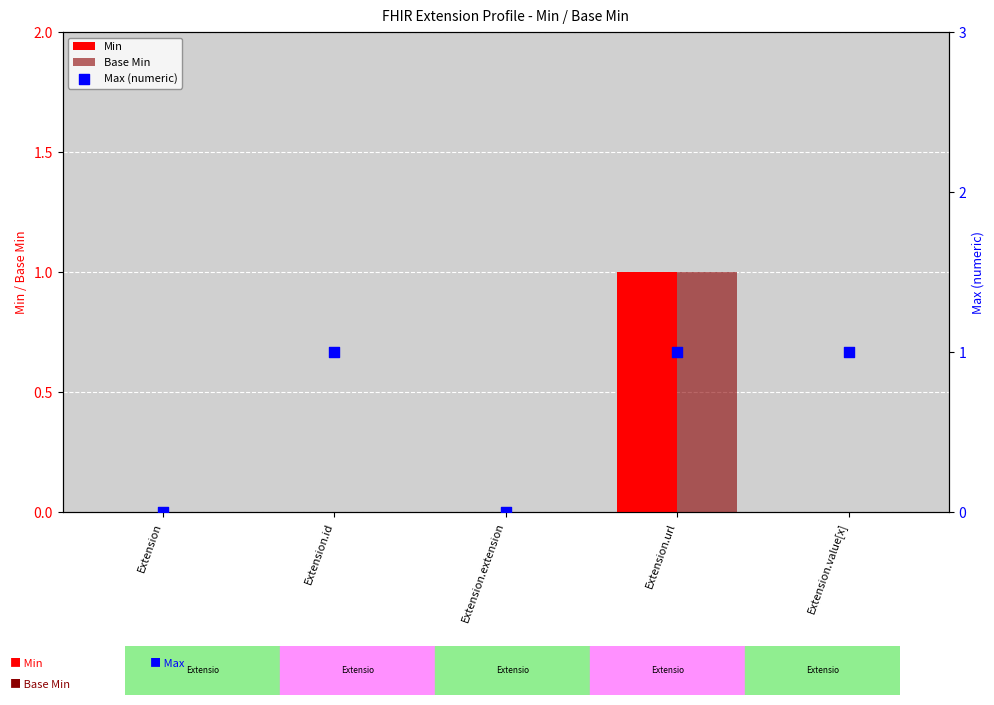

At which category is the sum across all series the highest?

Extension.url